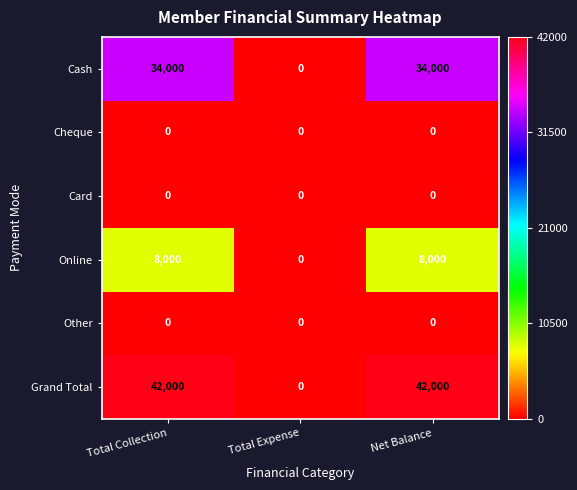

What is the greatest value displayed?

42000